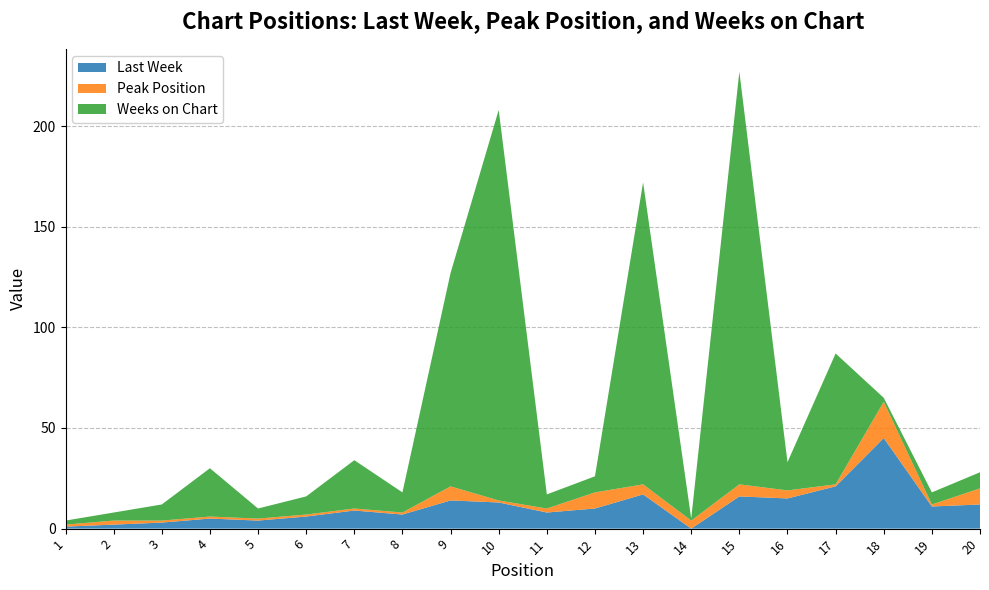

Reading left to right, what are all the values shown in this chart?

Last Week: 1	2	3	5	4	6	9	7	14	13	8	10	17	0	16	15	21	45	11	12
Peak Position: 1	2	1	1	1	1	1	1	7	1	2	8	5	4	6	4	1	18	1	8
Weeks on Chart: 2	4	8	24	5	9	24	10	106	194	7	8	150	1	205	14	65	2	6	8